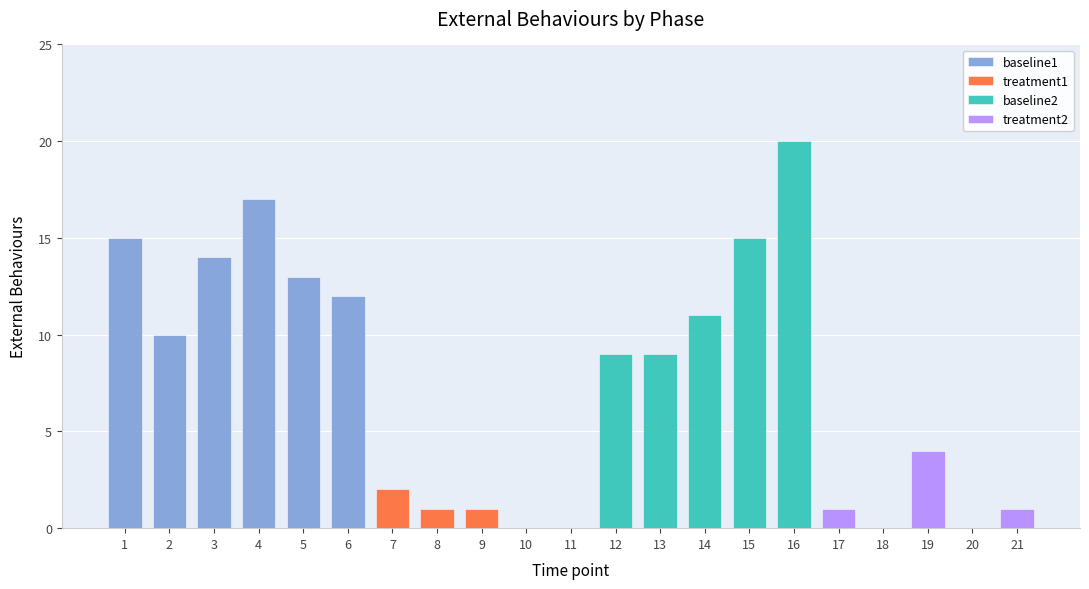

Is it true that baseline1 equals 12 at 6?

True